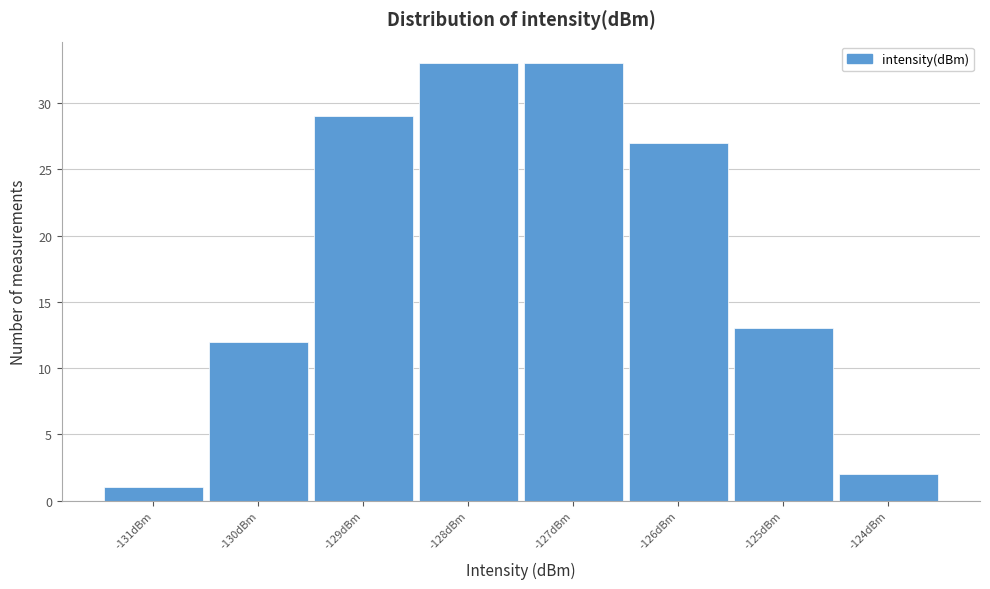

How tall is the bar that spans -129.5 to -128.5 on the x-axis? The values are not printed on the chart, so give them approximately, as read against the axis.

29